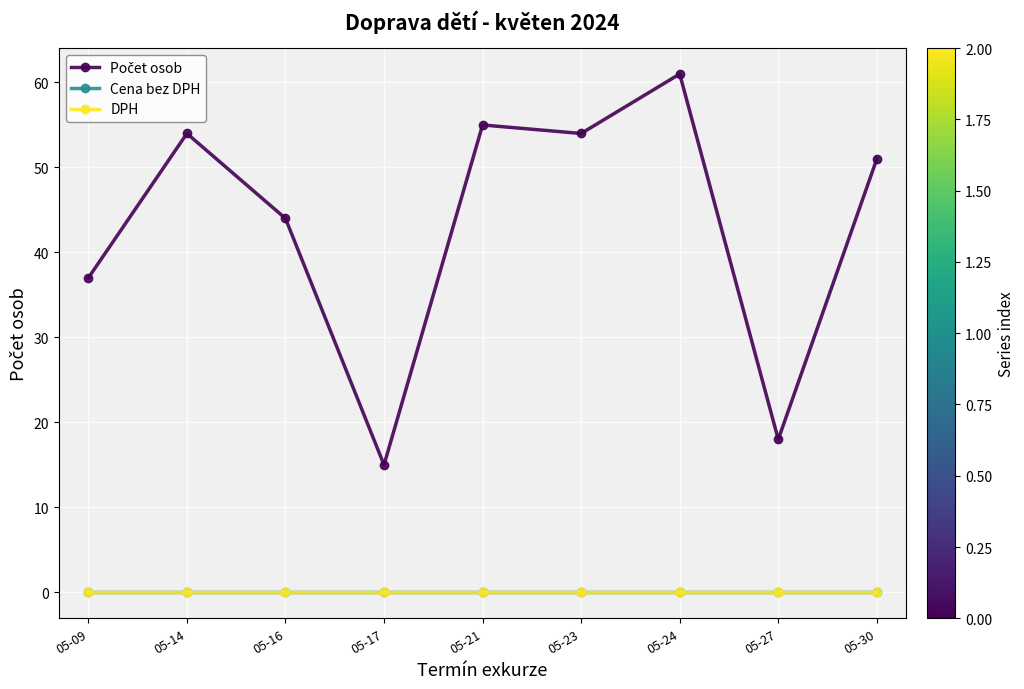

At how many categories does at least one series exceed 11?

9